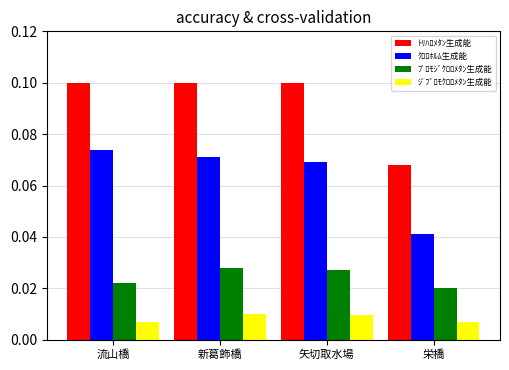

What is the label of the 4th bar from the right?

流山橋